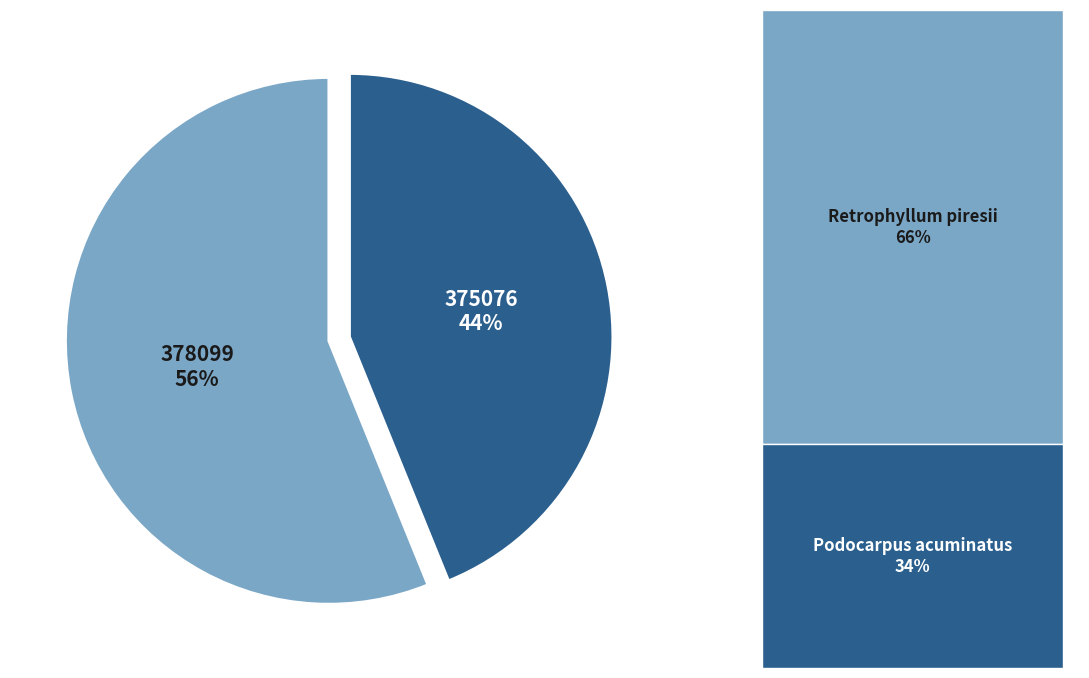

Between 378099 and 375076, which is larger?

378099